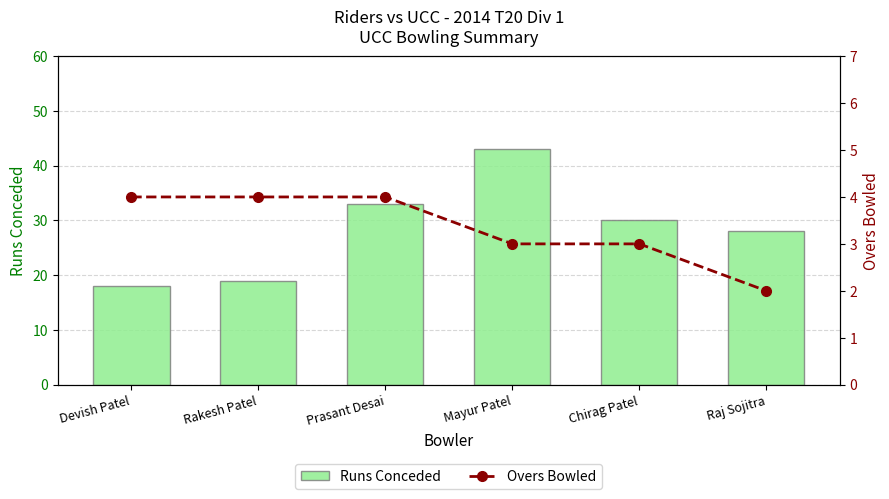

What is the sum of all Runs Conceded values?

171